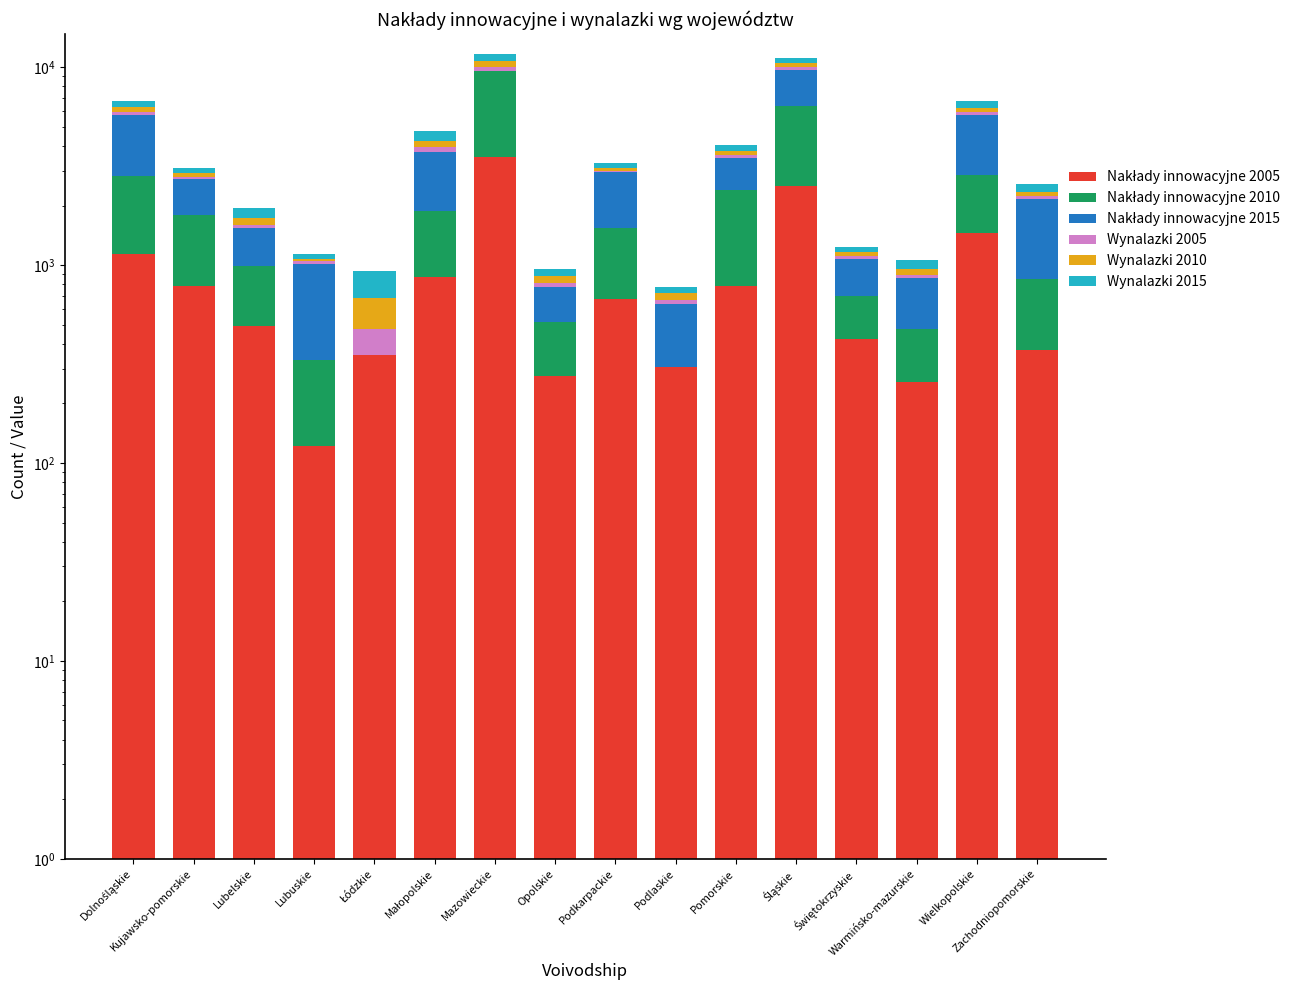

What is the approximate value of Nakłady innowacyjne 2005 at Dolnośląskie?

1138.6